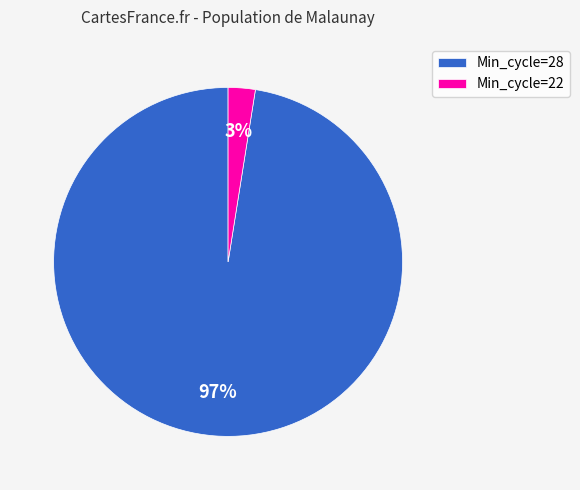

The Min_cycle=22 slice represents 3% of the pie. True or false?

True